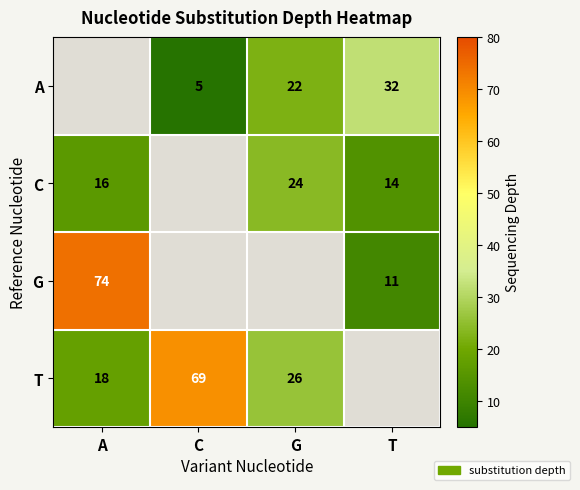

Which category has the lowest value across all series?

A